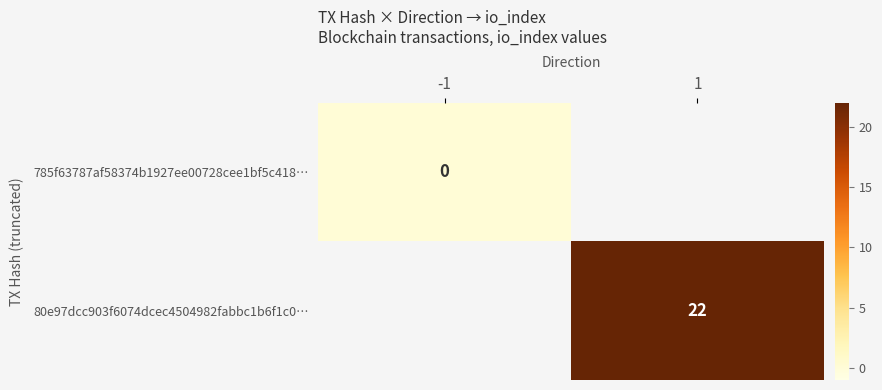

Is it true that 80e97dcc903f6074dcec4504982fabbc1b6f1c0… equals 7 at 1?

False